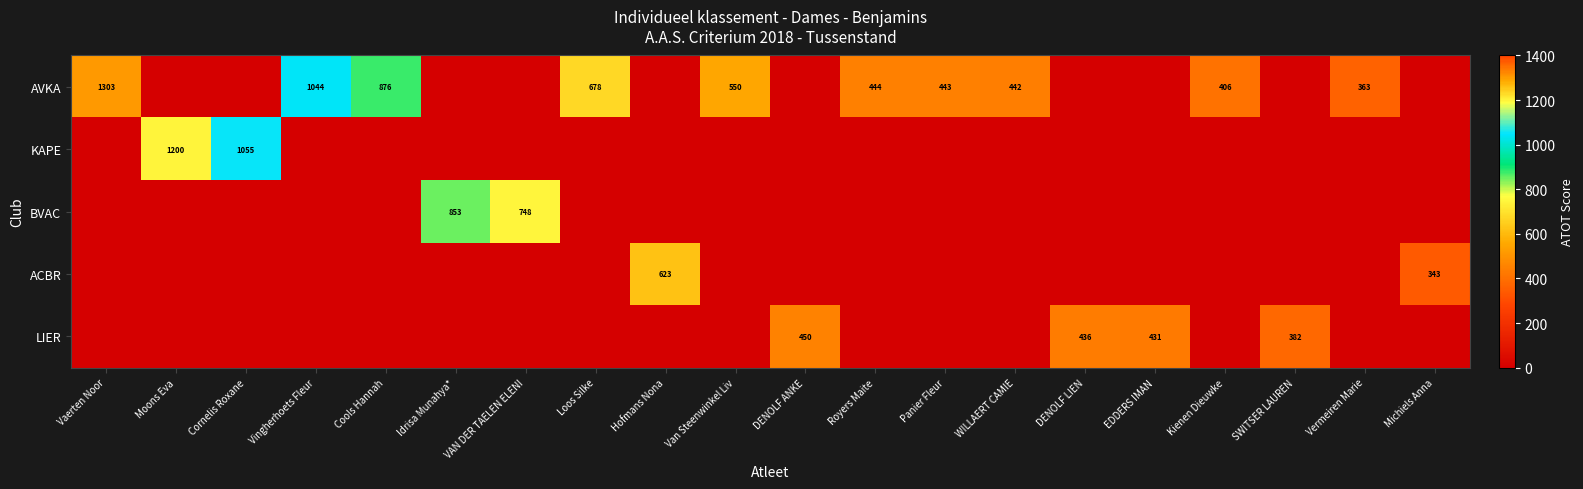

True or false: LIER has a value of 0 at Royers Maite.

True